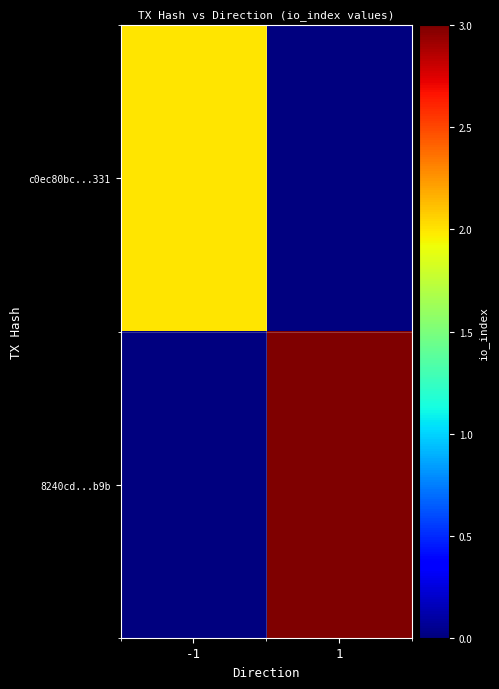

Which label corresponds to the smallest value in the chart?

1